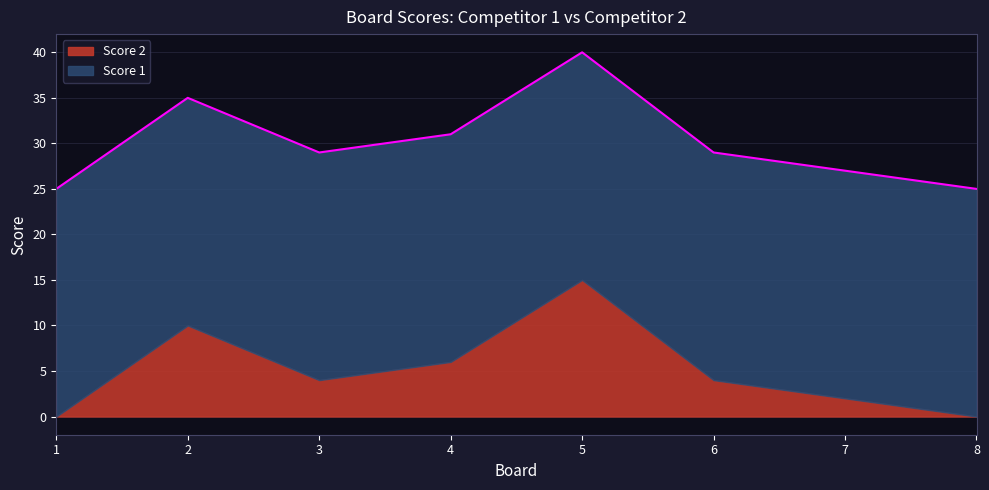

True or false: the data has more than 0 interior local peaks.

True